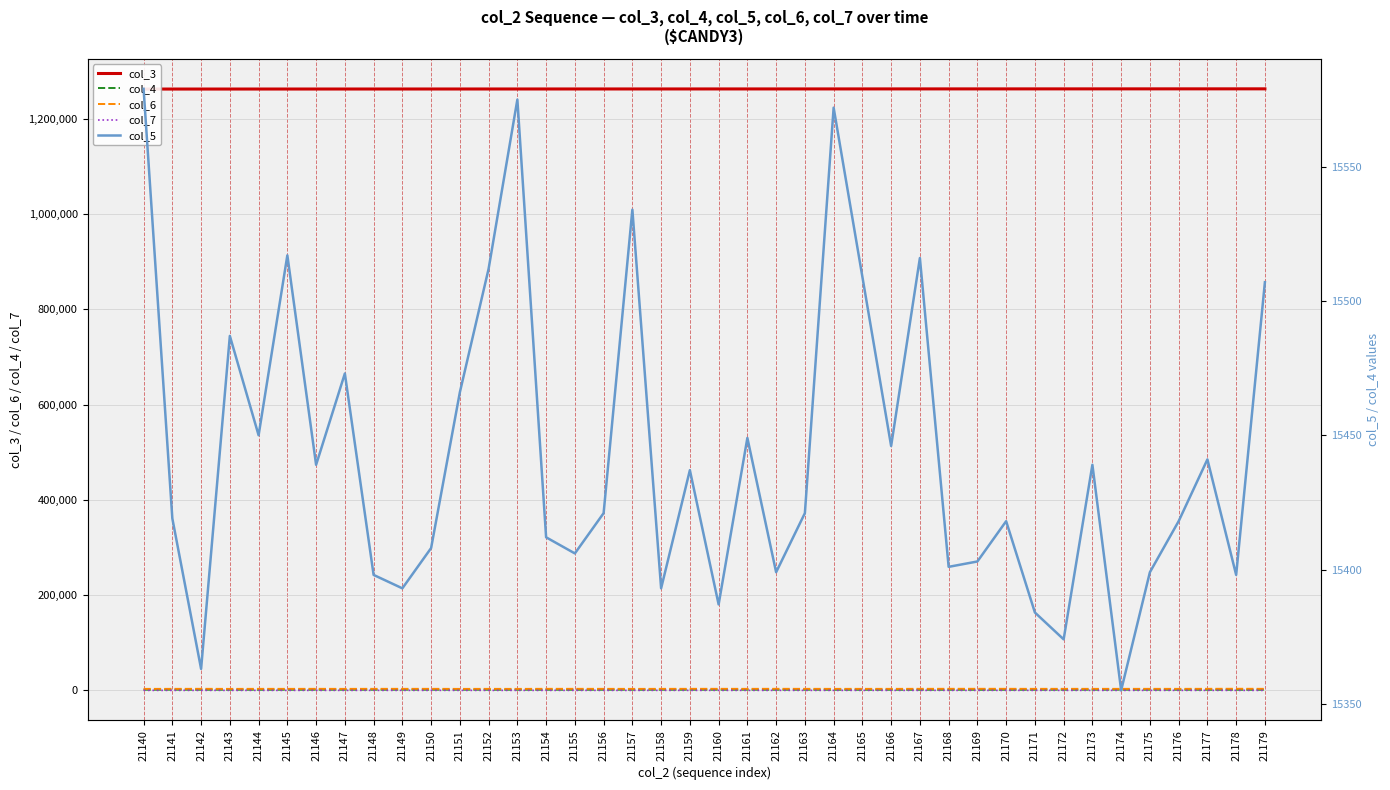

At which label is col_5 closest to 15467?

21151